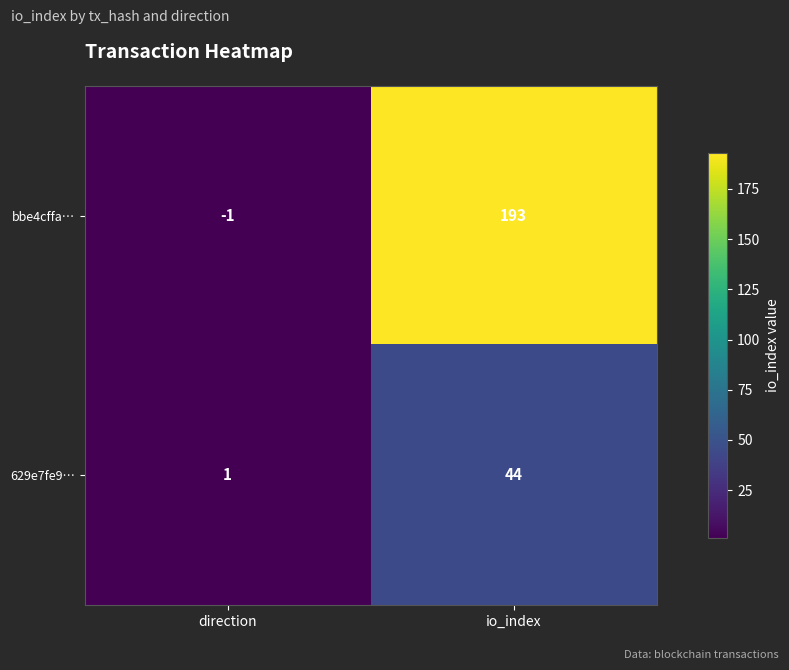

What is the total value across all series at io_index?

237